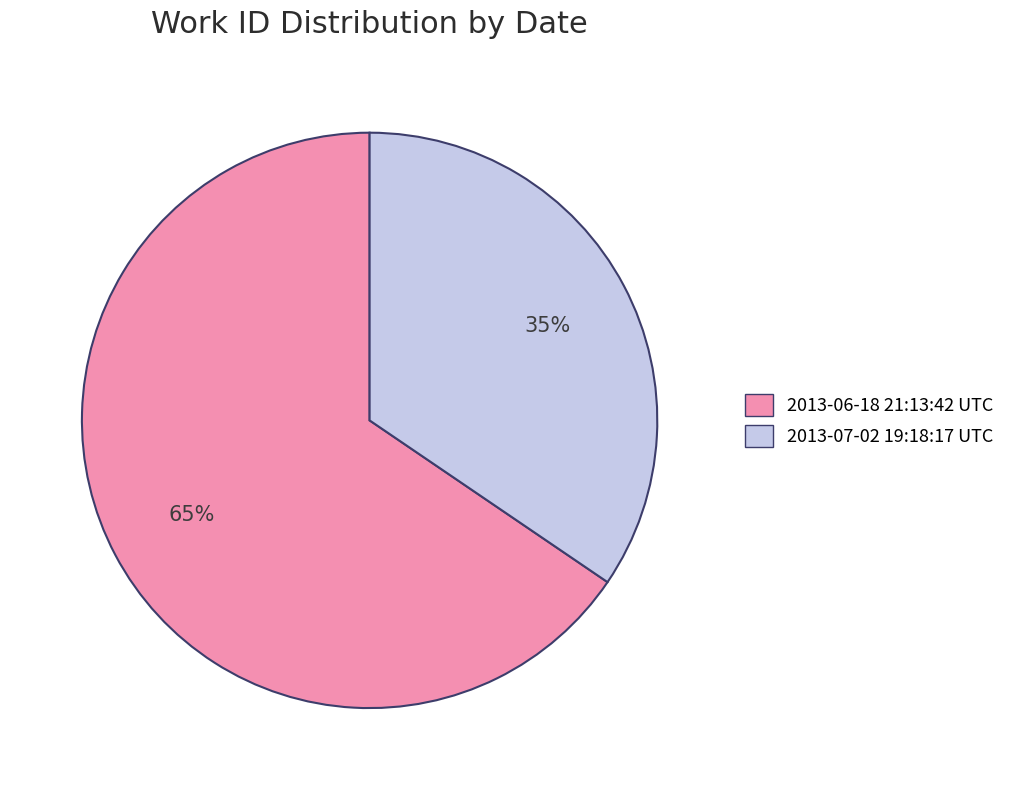

How many segments does this pie chart have?

2